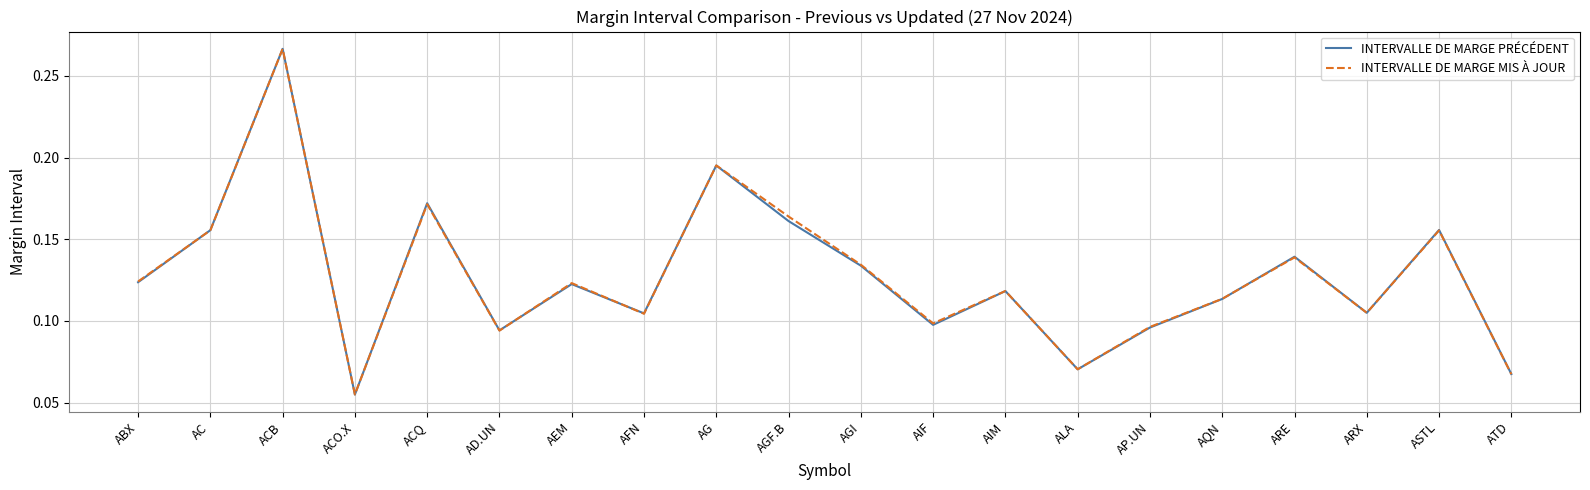

Which category has the lowest value across all series?

ACO.X